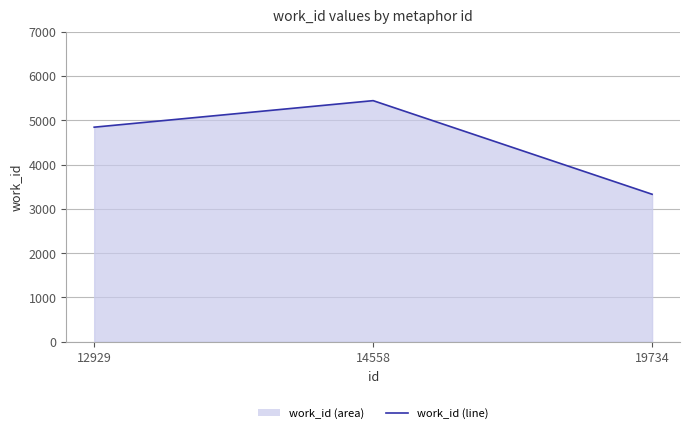

List the labels in order of value, largest first.

14558, 12929, 19734